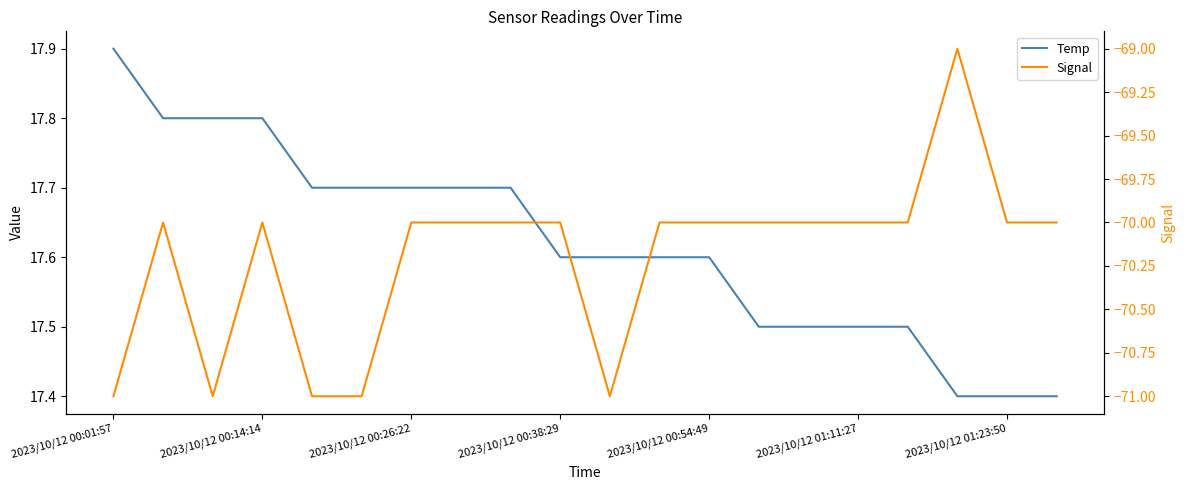

What is the sum of the Temp values at 11 and 18?

35.0